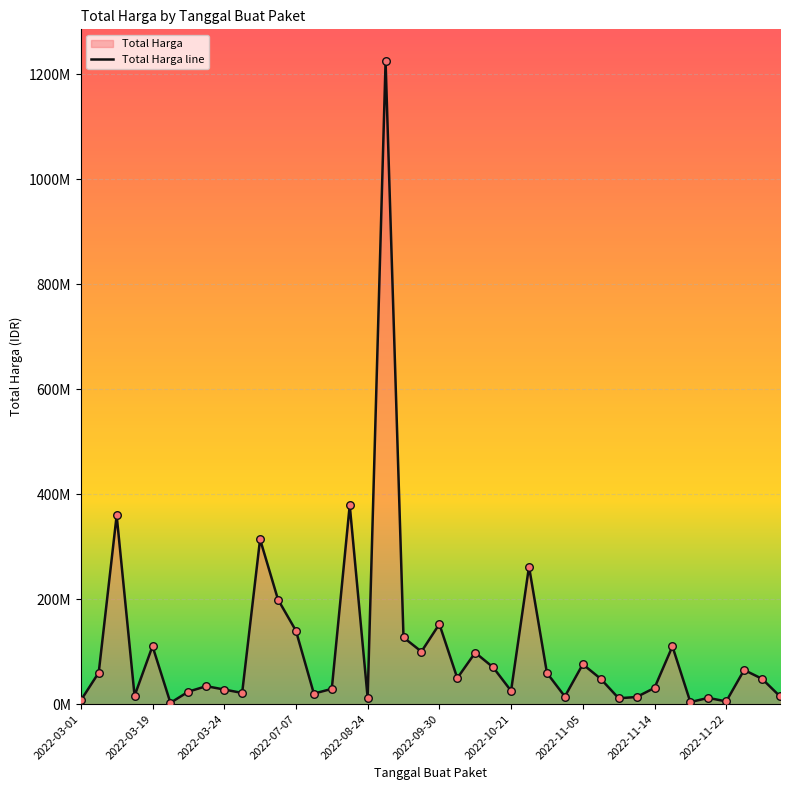

What is the ratio of the value at 11 to the value at 39?

13.5